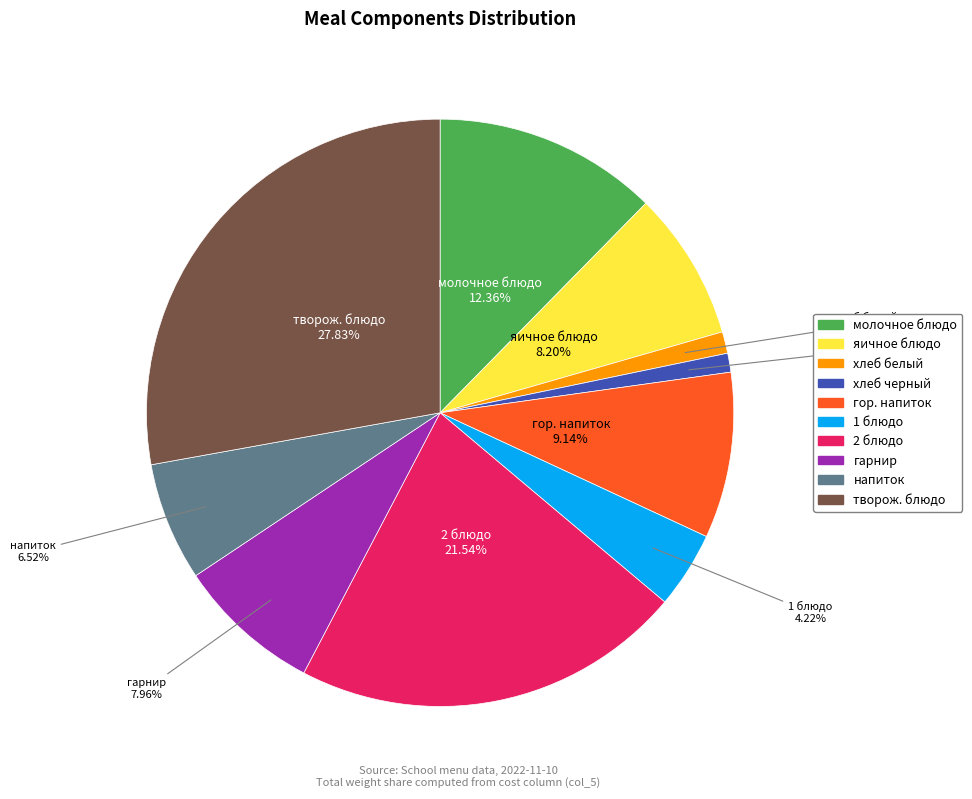

To the nearest percent, what percentage of the pie is яичное блюдо?

8%